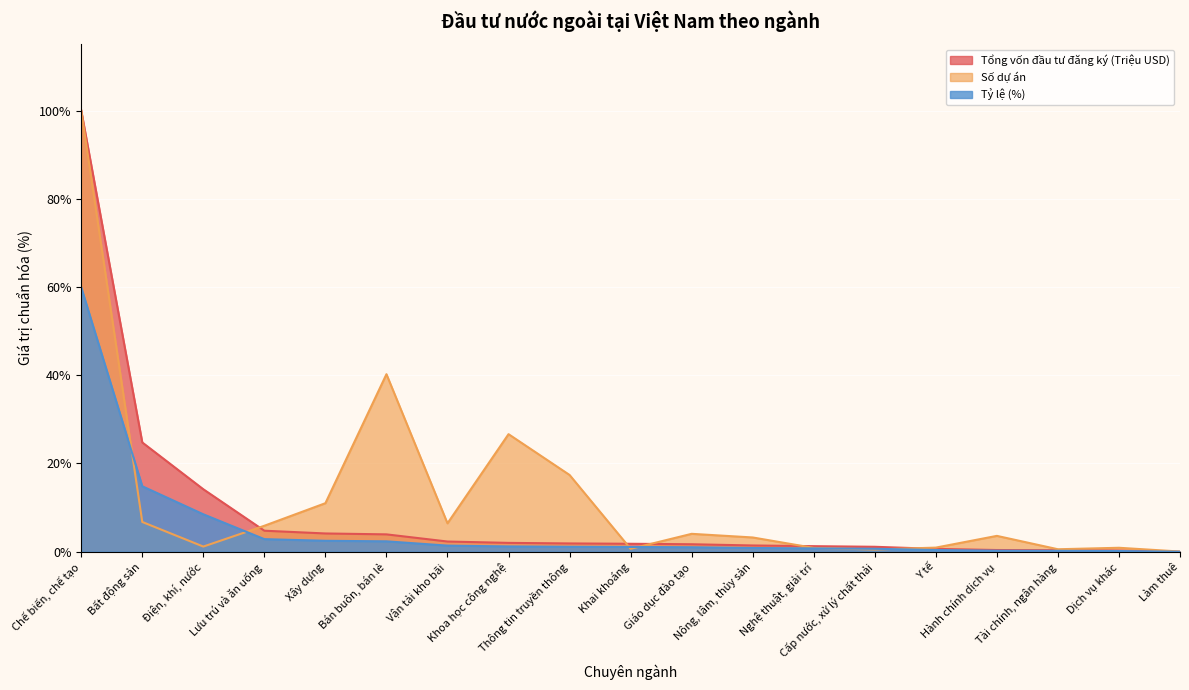

Which series has the largest total across all categories?

Số dự án